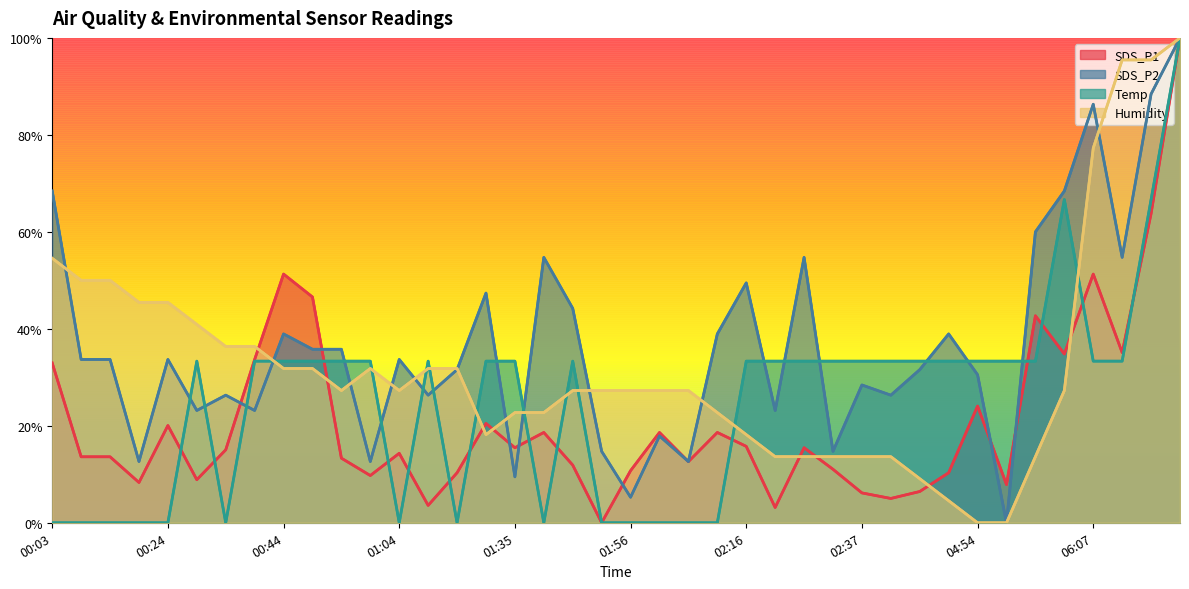

Which series changed the most between 00:39 and 01:15?

Temp